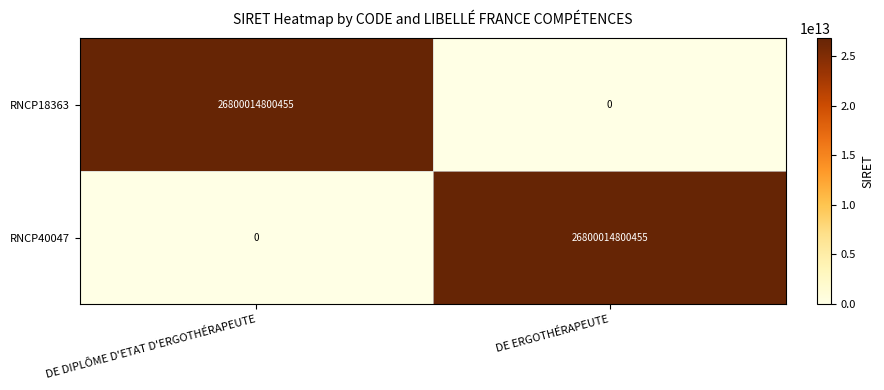

At DE DIPLÔME D'ETAT D'ERGOTHÉRAPEUTE, list the series in order from largest to smallest.

RNCP18363, RNCP40047